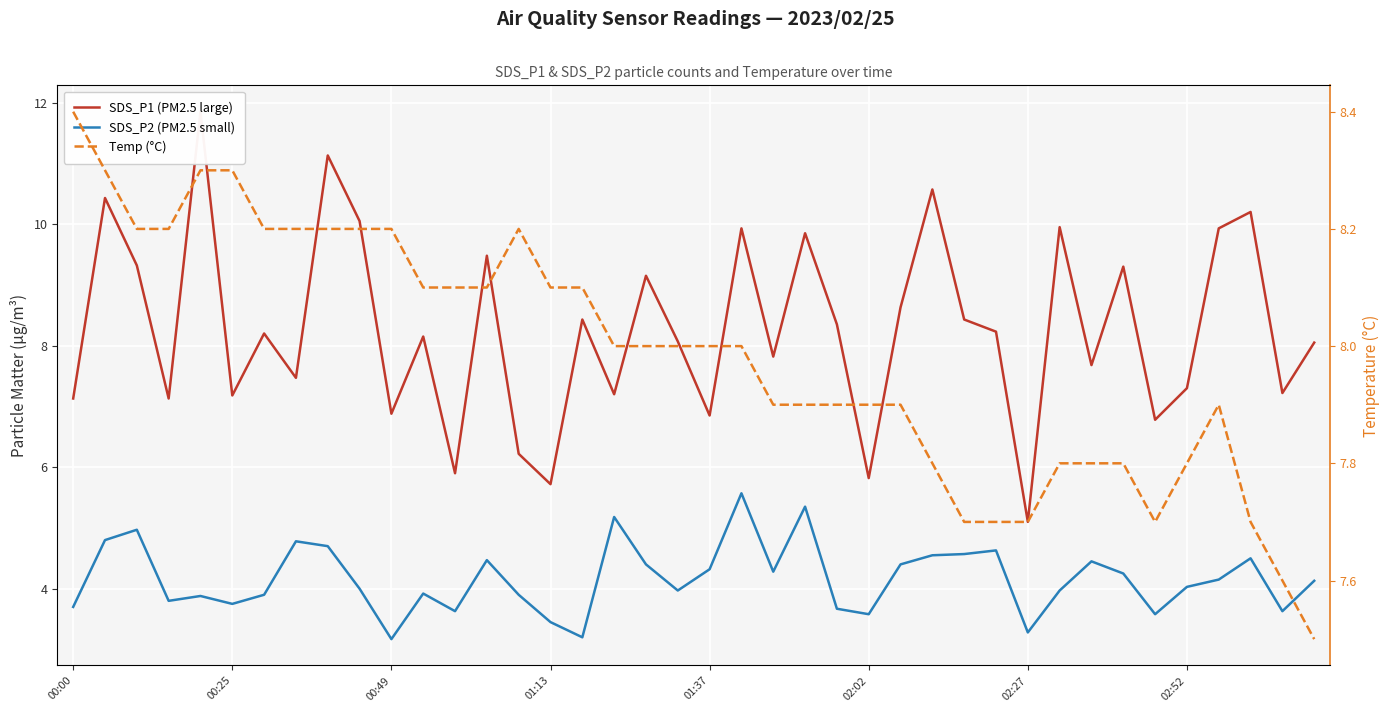

What is the average value of the SDS_P1 (PM2.5 large) series?

8.3